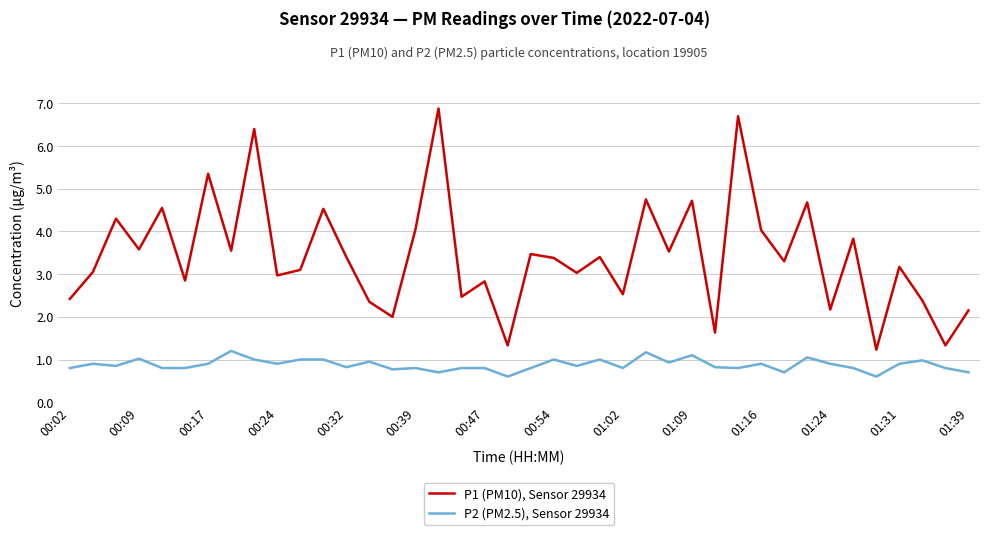

What is the difference between the maximum and minimum values in the P2 (PM2.5), Sensor 29934 series?

0.6